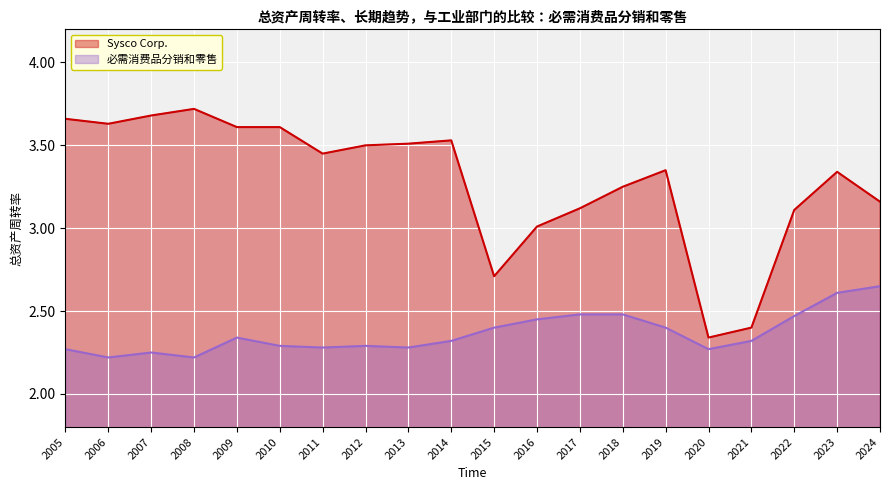

In Sysco Corp., how many points are higher than both neighbors (excluding endpoints)?

4